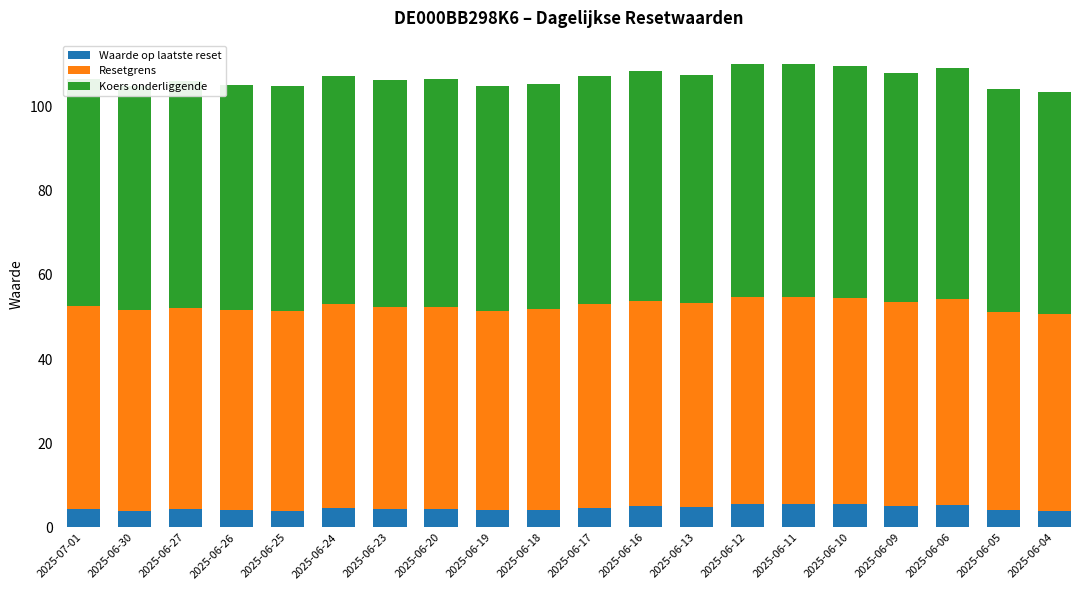

What is the sum of the Waarde op laatste reset values at 2025-06-16 and 2025-06-18?

9.3